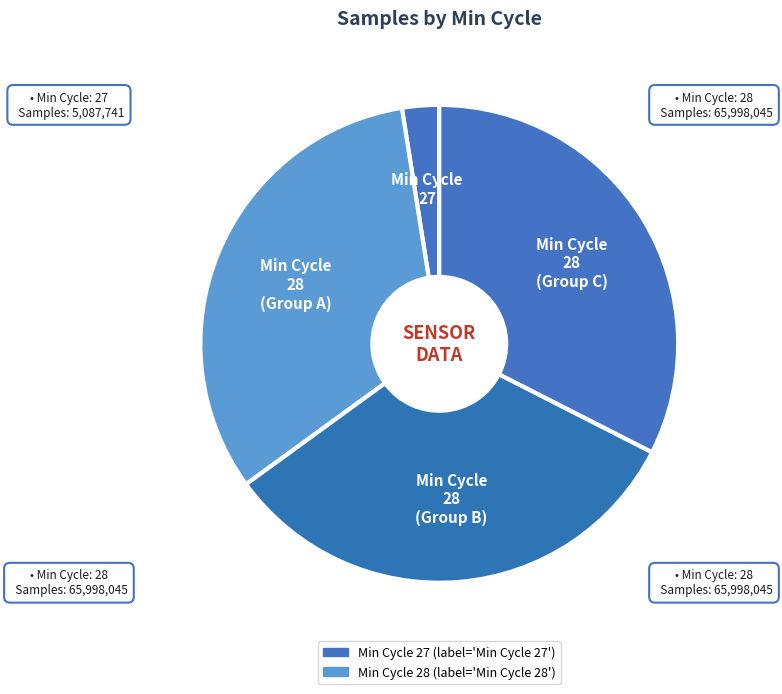

How many segments does this pie chart have?

4